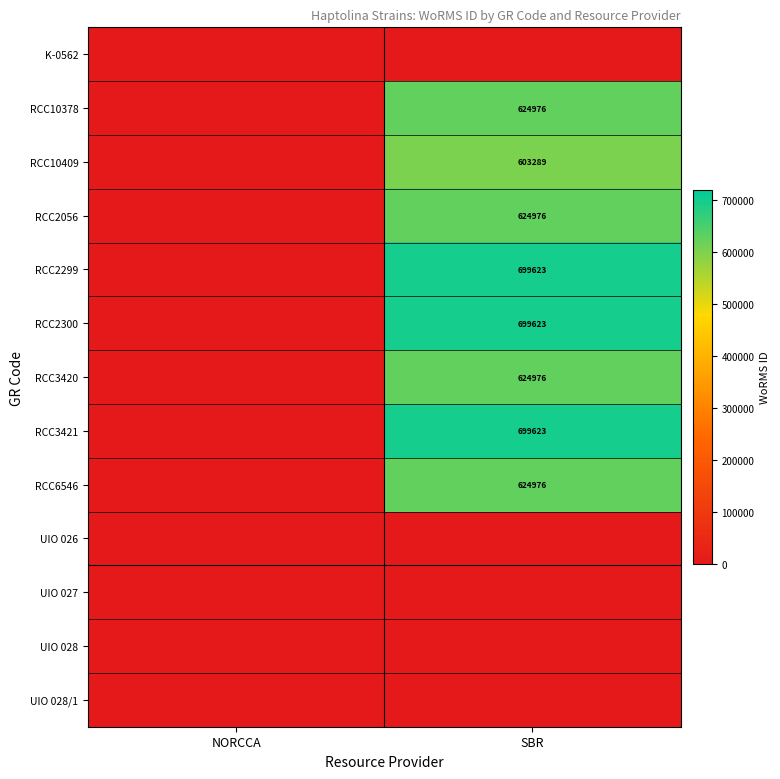

Is the value of RCC2300 at SBR greater than the value of RCC3420 at SBR?

Yes